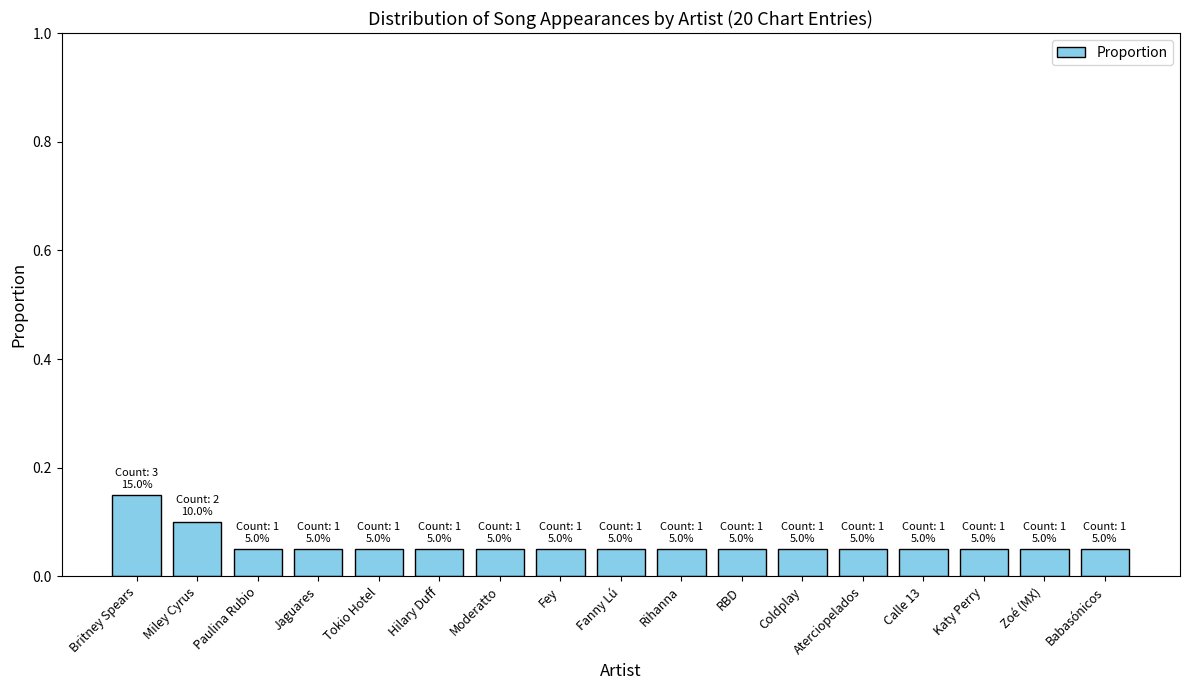

What position from the left is Moderatto?

7